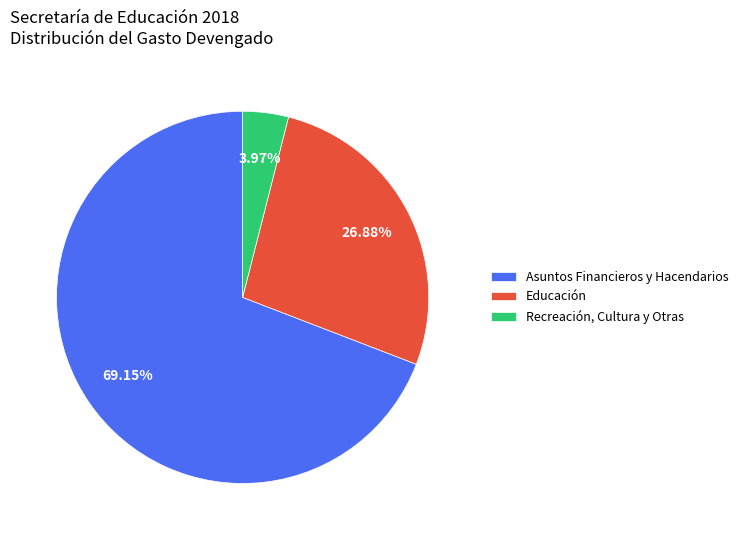

Which has a higher value, Educación or Asuntos Financieros y Hacendarios?

Asuntos Financieros y Hacendarios